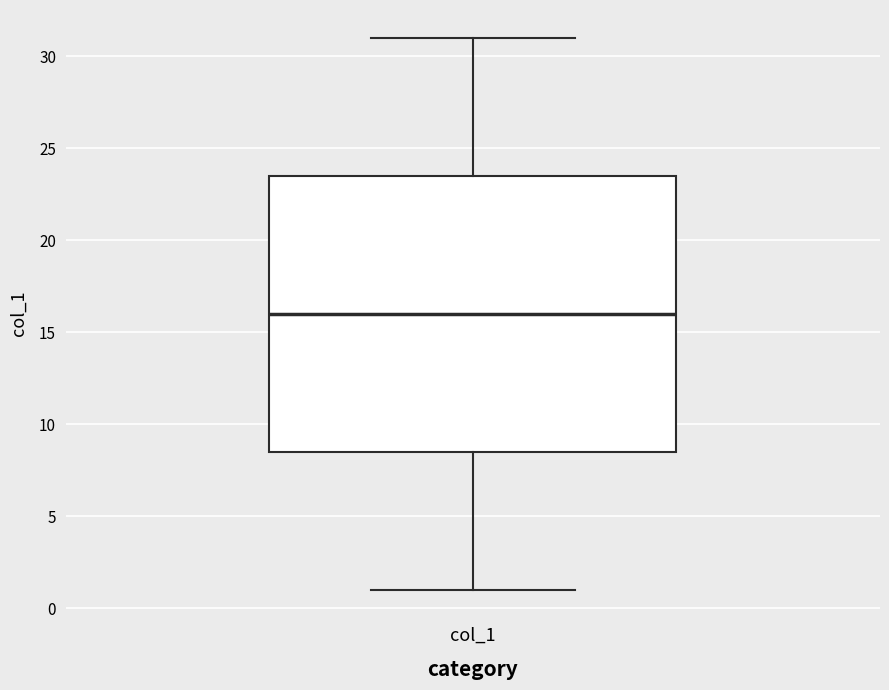

Where is the upper edge of the box for col_1 on the y-axis? The values are not printed on the chart, so give them approximately, as read against the axis.

23.5